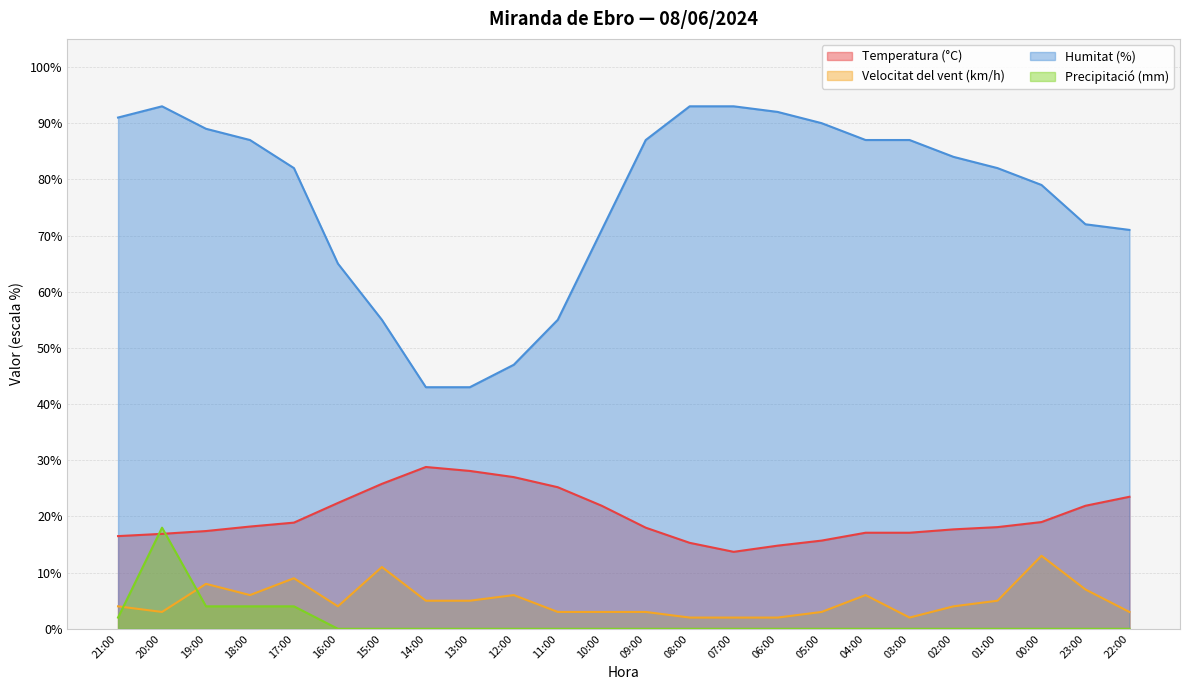

At how many categories does at least one series exceed 0?

24